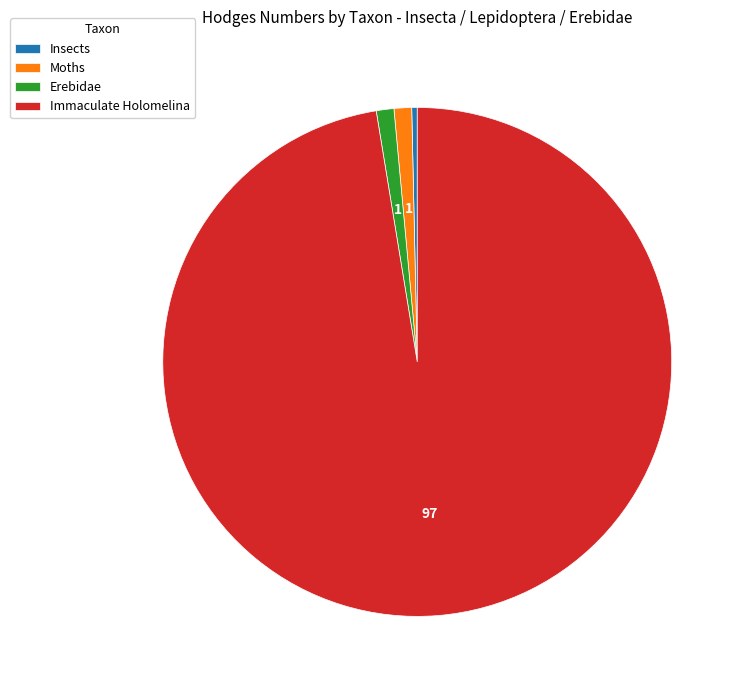

Is Moths the majority of the pie?

No